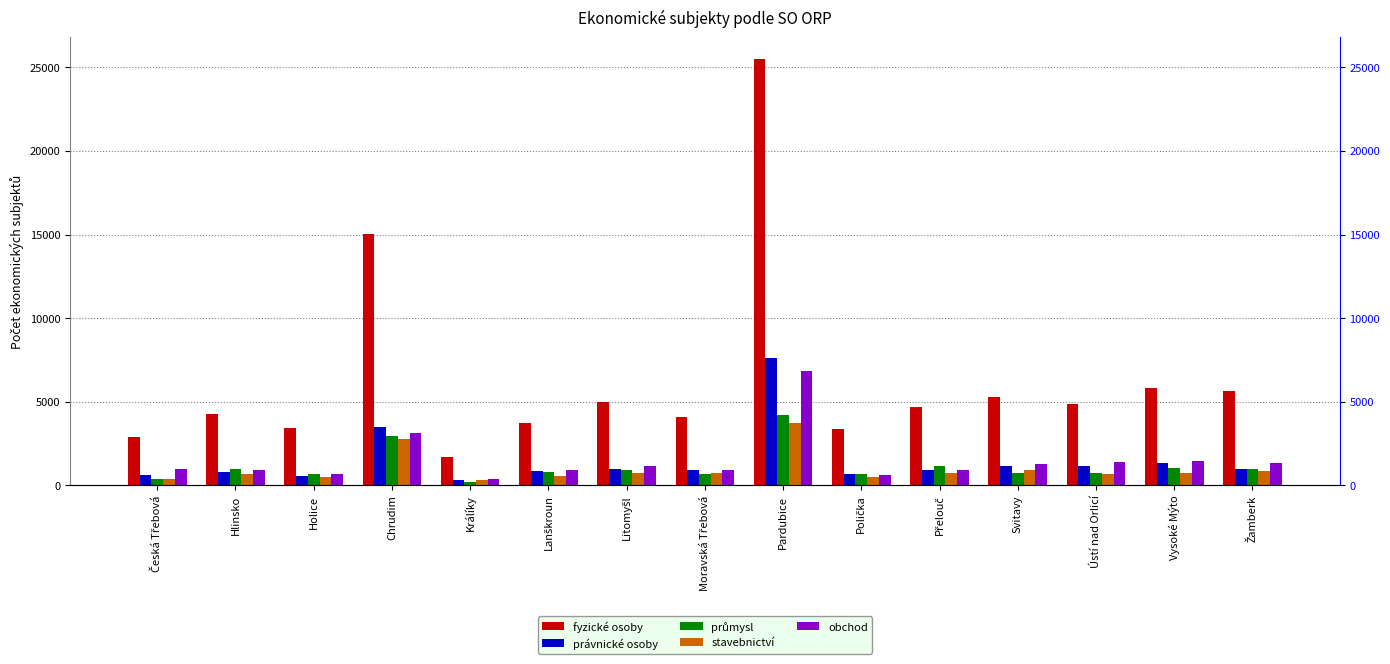

How many bars are there in total?

75